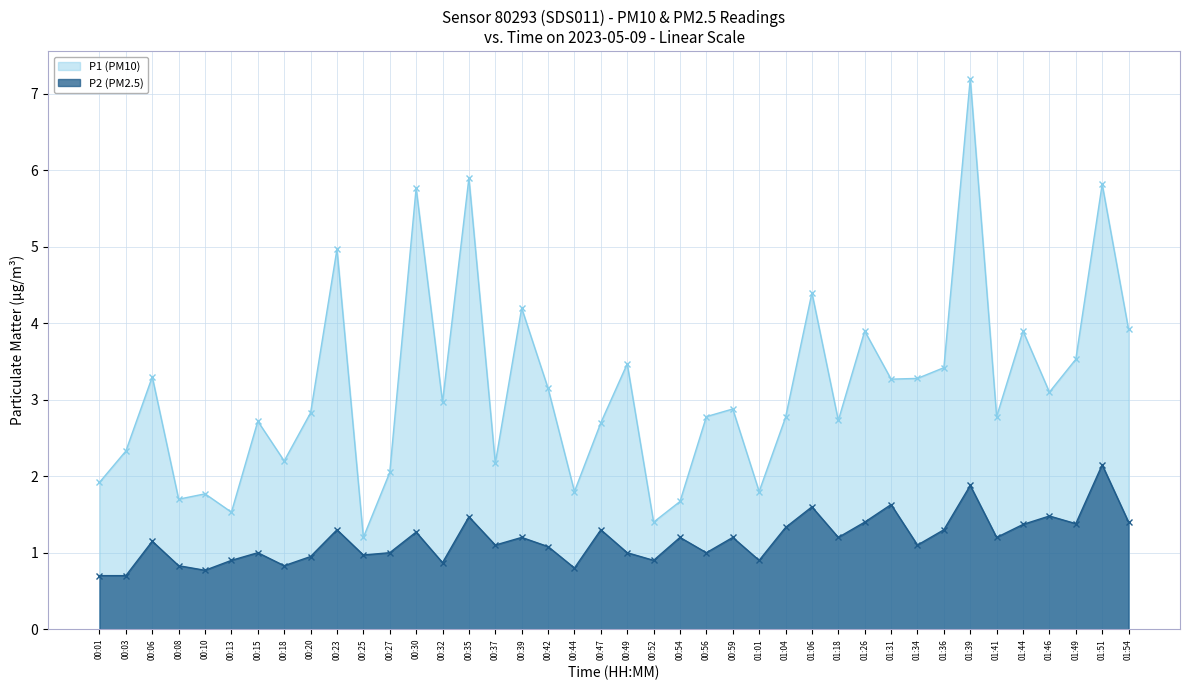

True or false: P2 (PM2.5) and P1 (PM10) cross at least once.

False